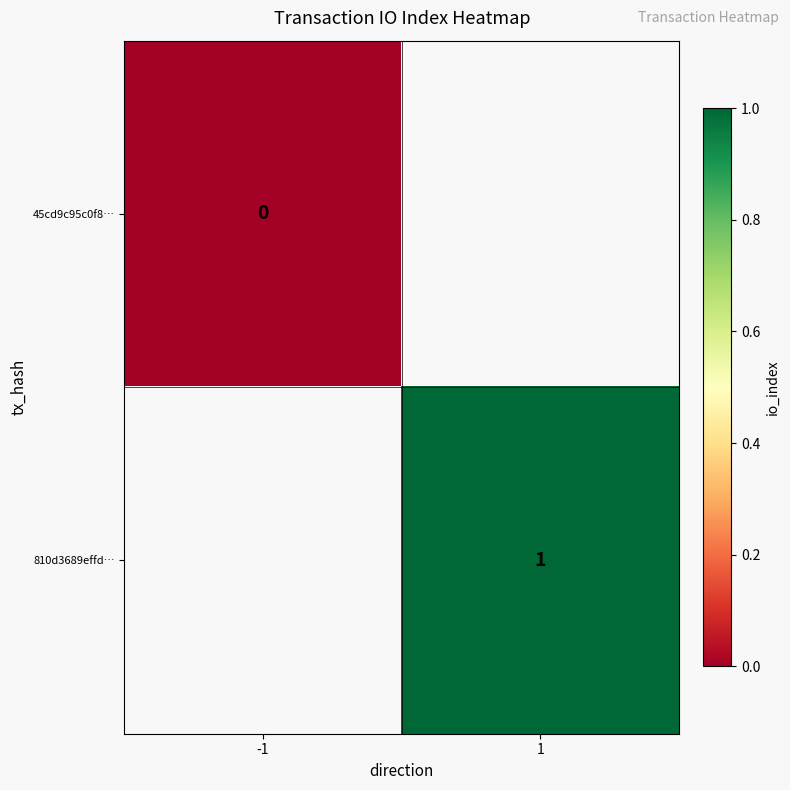

Is it true that 810d3689effd… equals 1 at 1?

True